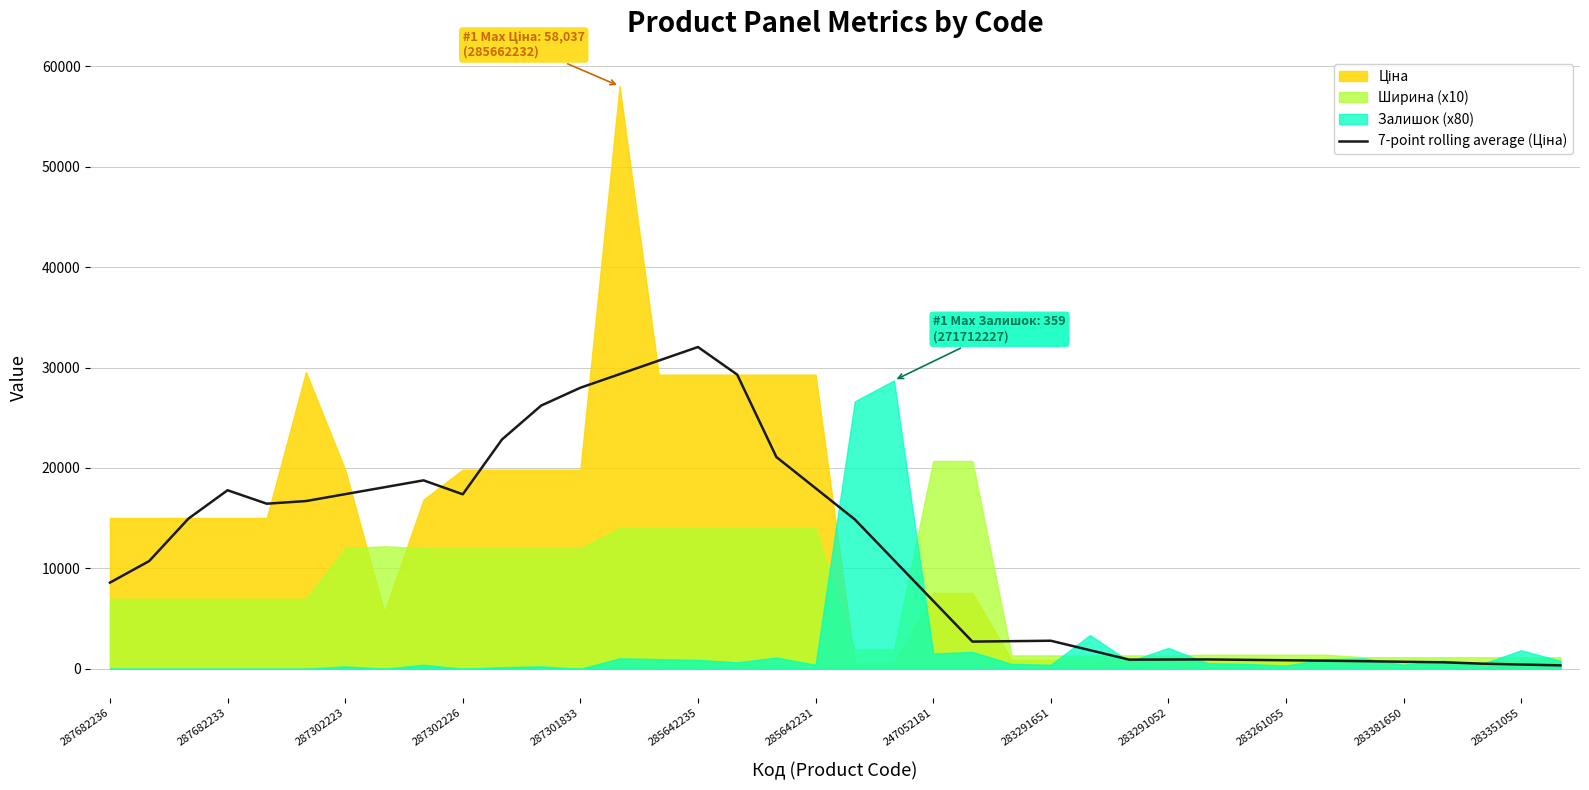

What is the ratio of the value at 287302226 to the value at 14?

0.6